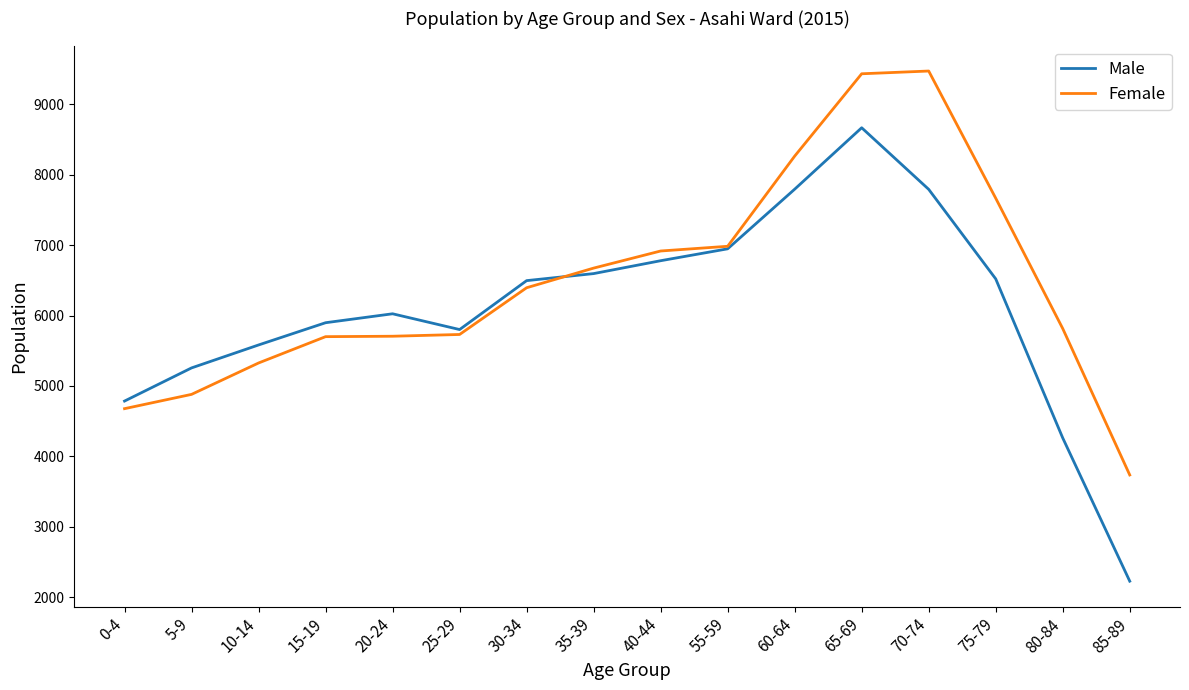

Does the chart have visible grid lines?

No